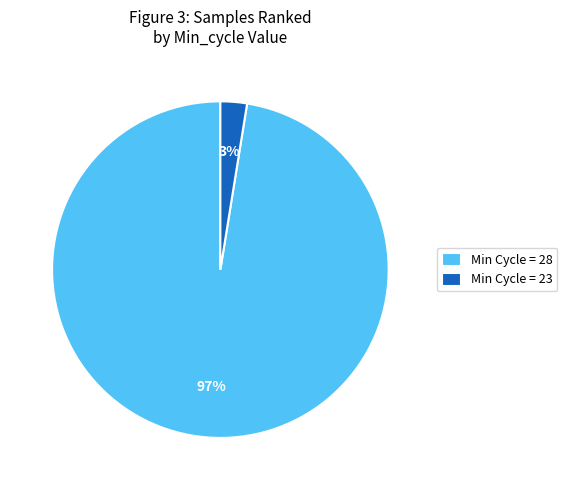

Is there a majority slice in this chart?

Yes